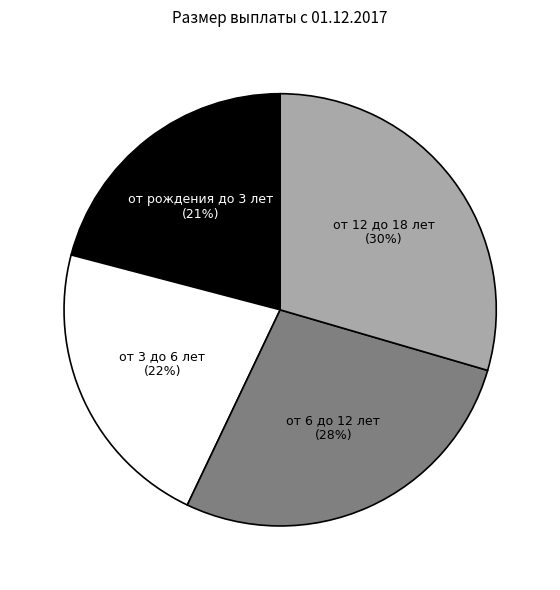

To the nearest percent, what percentage of the pie is от 3 до 6 лет?

22%